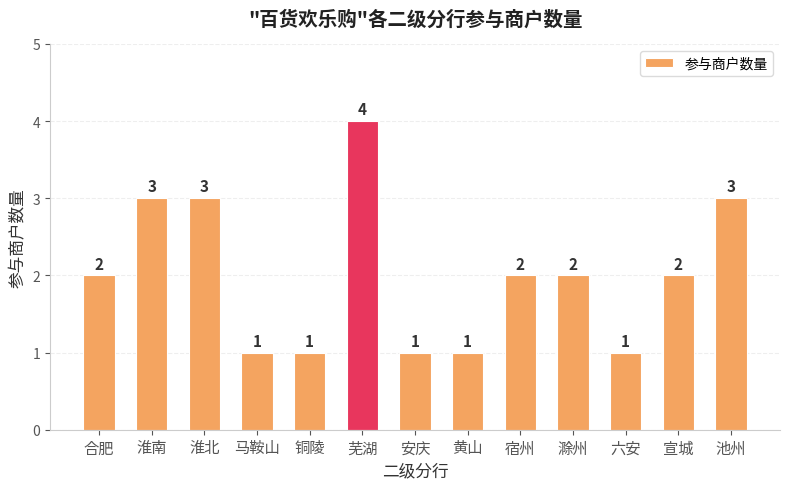

How many bars are there in total?

13